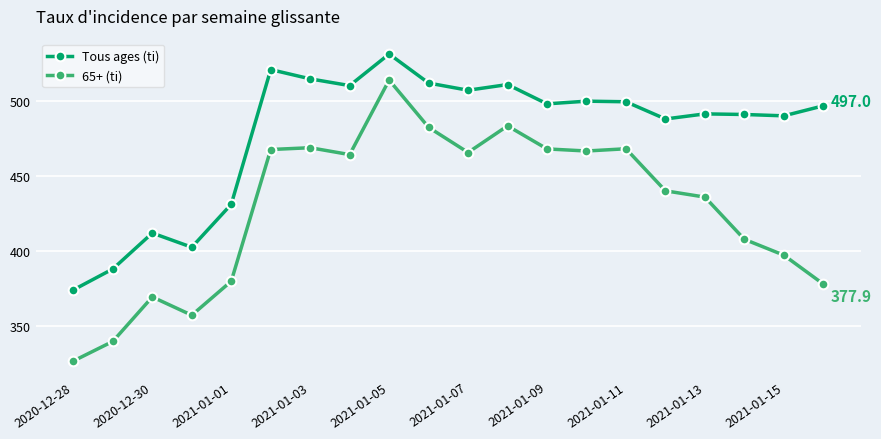

At how many categories does at least one series exceed 454?

15